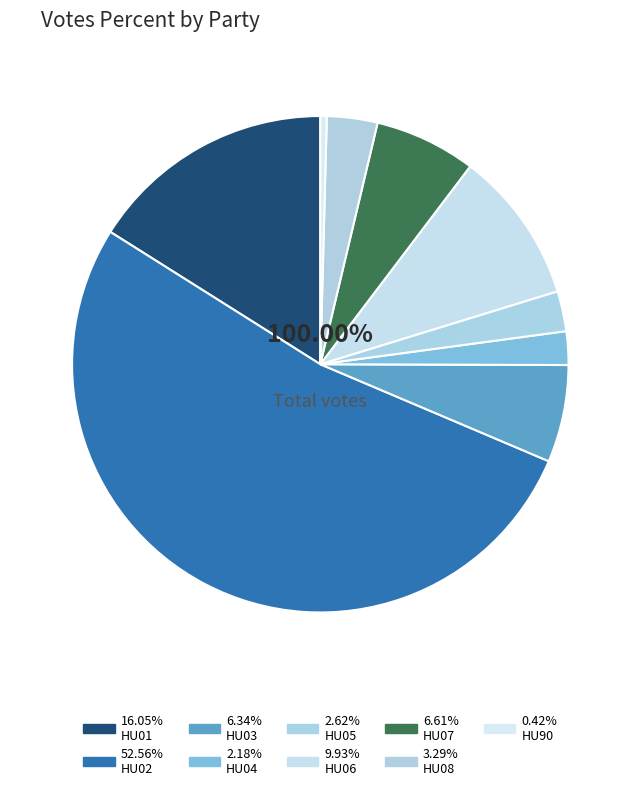

What is the largest slice in the pie chart?

HU02